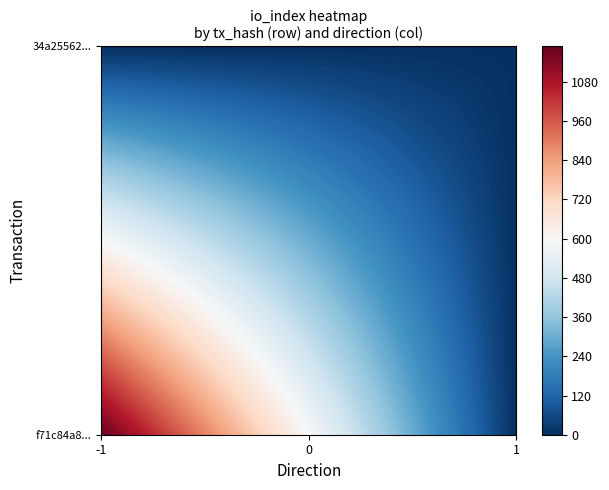

Reading left to right, transcribe all the data shown in this chart.

f71c84a8c5c0bb703fe05e049c7942d71030b93: -1	1183
34a255629e53b4158eb7e90485236a73aa45b2b: 1	4